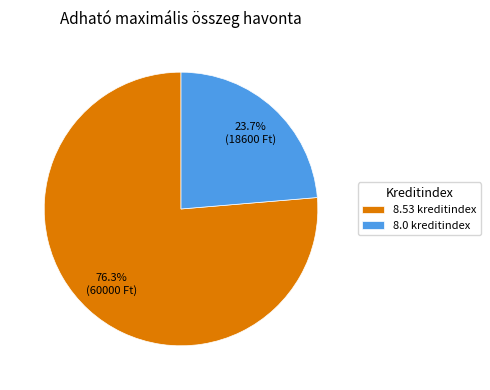

Does any single category account for the majority?

Yes